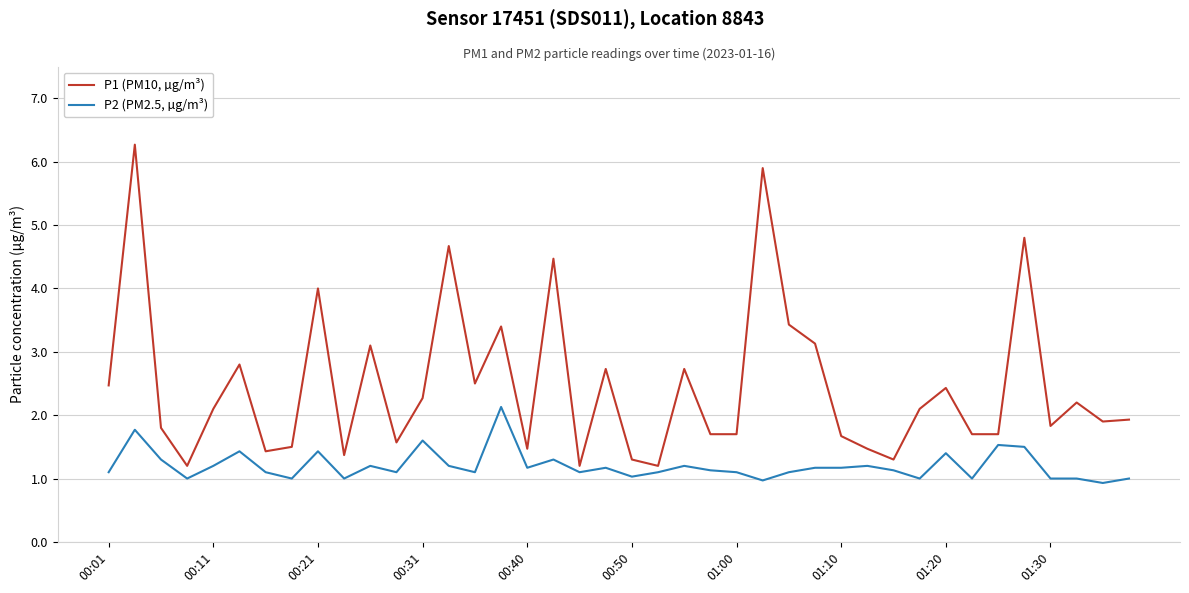

Which series has the widest spread of values?

P1 (PM10, µg/m³)